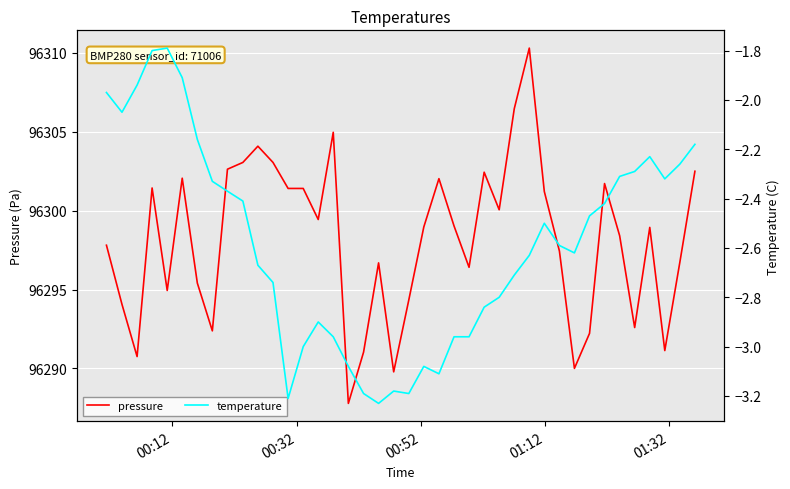

What is the minimum value for pressure?

96287.8